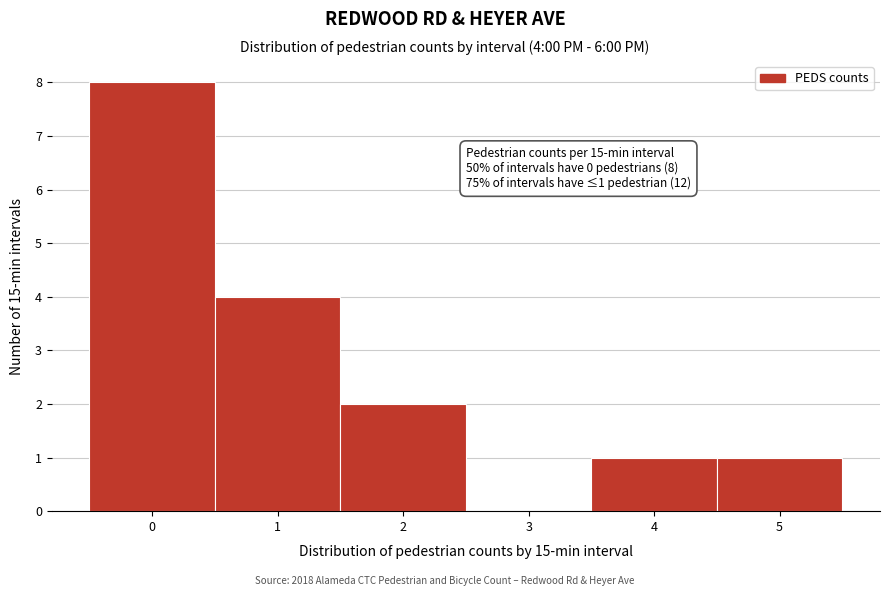

Which range on the x-axis has the tallest bar?

-0.5 to 0.5